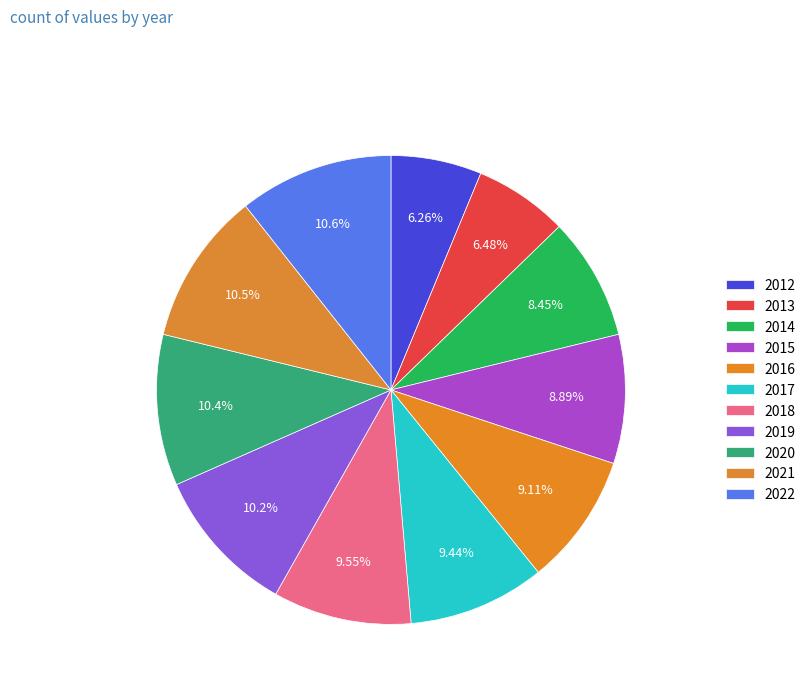

Is it true that 2022 is 4% of the pie?

False